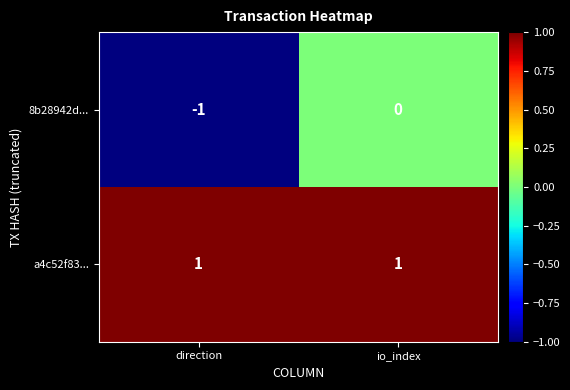

Reading left to right, transcribe all the data shown in this chart.

8b28942d...: -1	0
a4c52f83...: 1	1